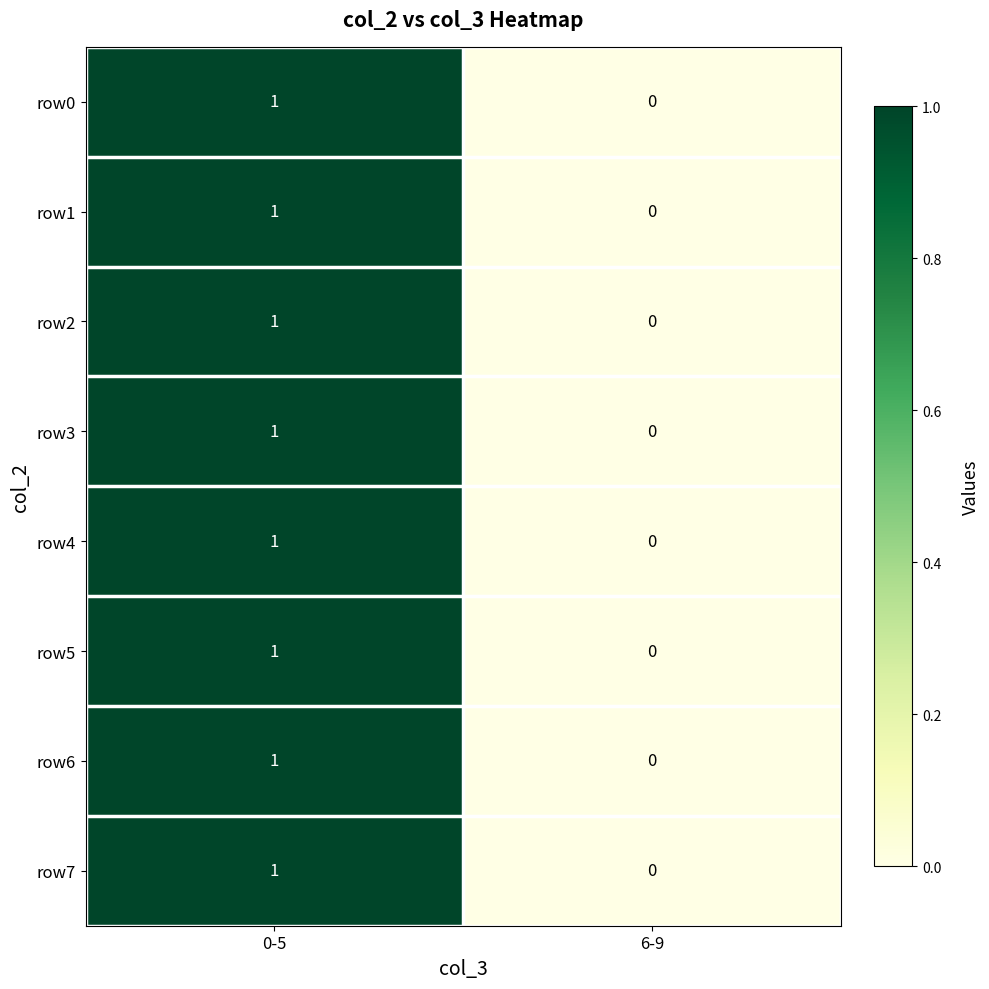

Which label corresponds to the largest value in the chart?

0-5